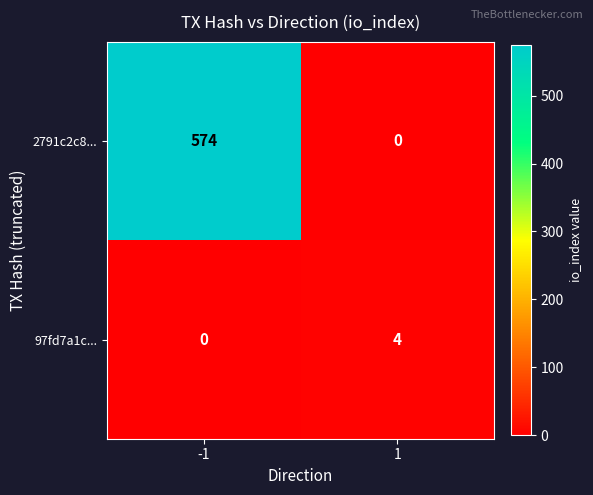

What is the greatest value displayed?

574